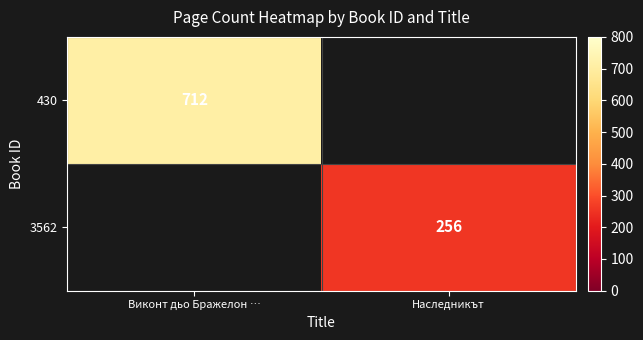

The 430 series shows 1120 at Виконт дьо Бражелон …. True or false?

False